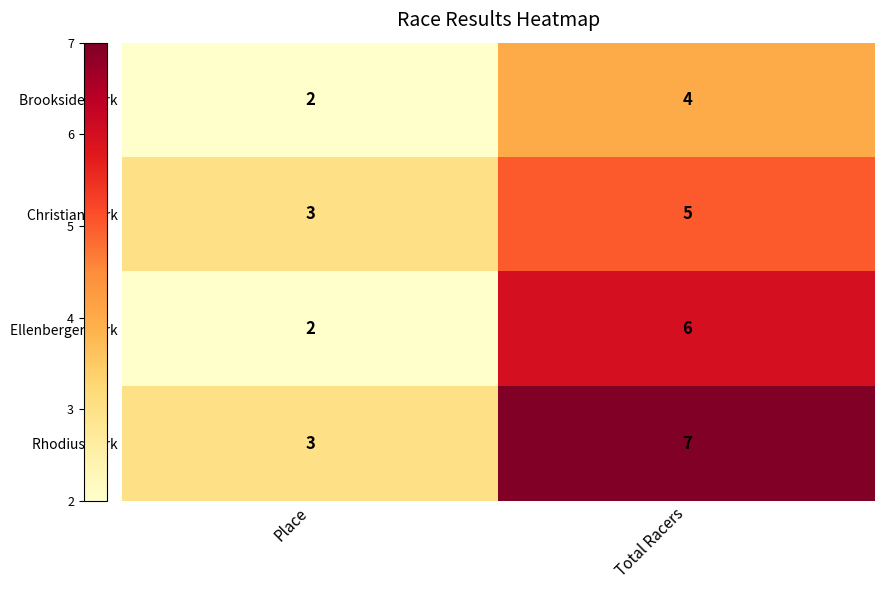

Reading left to right, list all the values displayed in this chart.

Brookside Park: Place=2	Total Racers=4
Christian Park: Place=3	Total Racers=5
Ellenberger Park: Place=2	Total Racers=6
Rhodius Park: Place=3	Total Racers=7